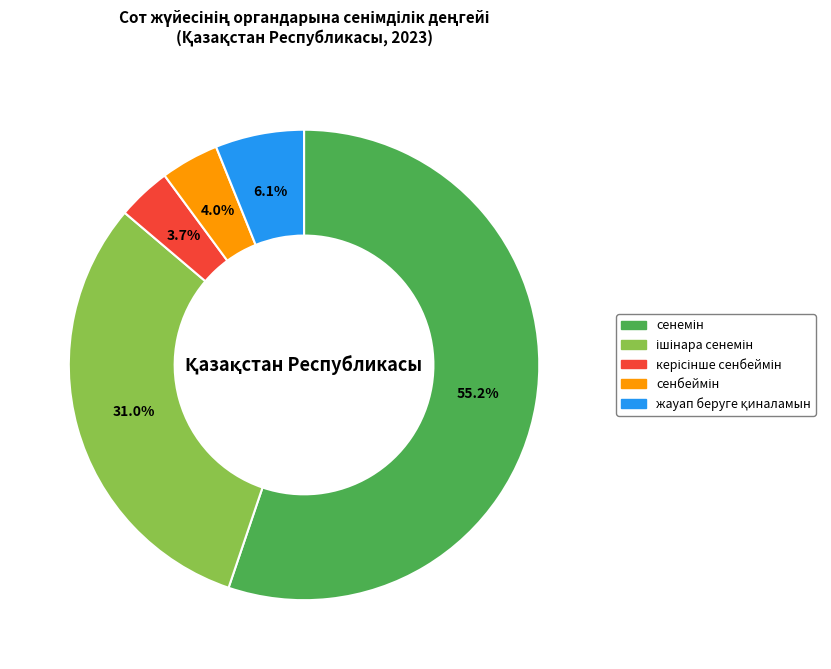

Is there any slice that represents more than half of the pie?

Yes